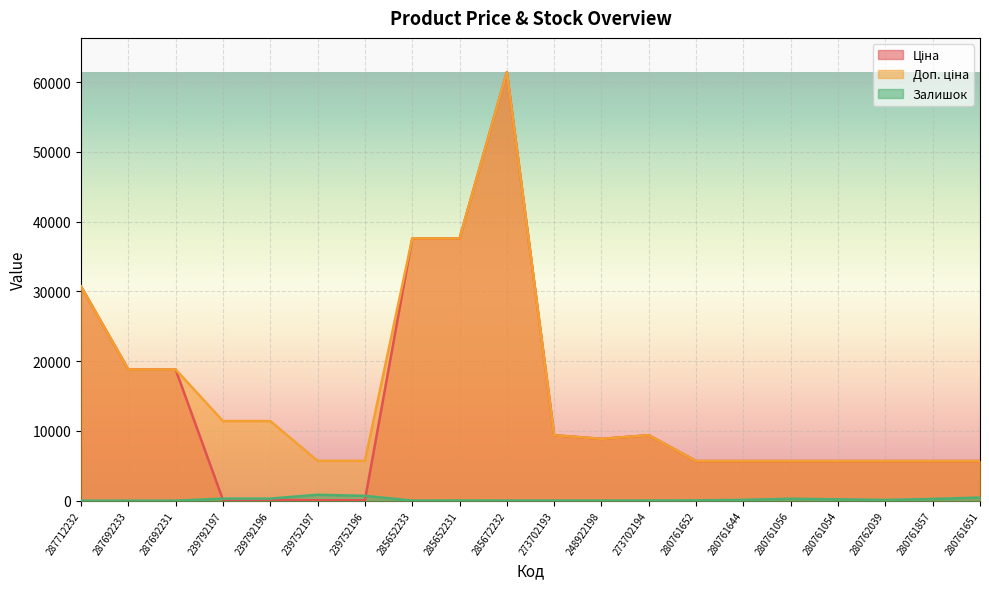

Reading left to right, list all the values displayed in this chart.

Ціна: 30717.1	18796.8	18796.8	114.1	114.1	57.0	57.0	37593.6	37593.6	61434.3	9384.0	8856.7	9384.0	5673.8	5673.8	5673.8	5673.8	5673.8	5673.8	5673.8
Доп. ціна: 30717.1	18796.8	18796.8	11410.0	11410.0	5705.0	5705.0	37593.6	37593.6	61434.3	9384.0	8856.7	9384.0	5673.8	5673.8	5673.8	5673.8	5673.8	5673.8	5673.8
Залишок: 0.0	0.0	0.0	289.0	290.0	845.0	683.0	13.0	23.0	16.0	18.0	11.0	18.0	42.0	113.0	270.0	190.0	99.0	246.0	441.0